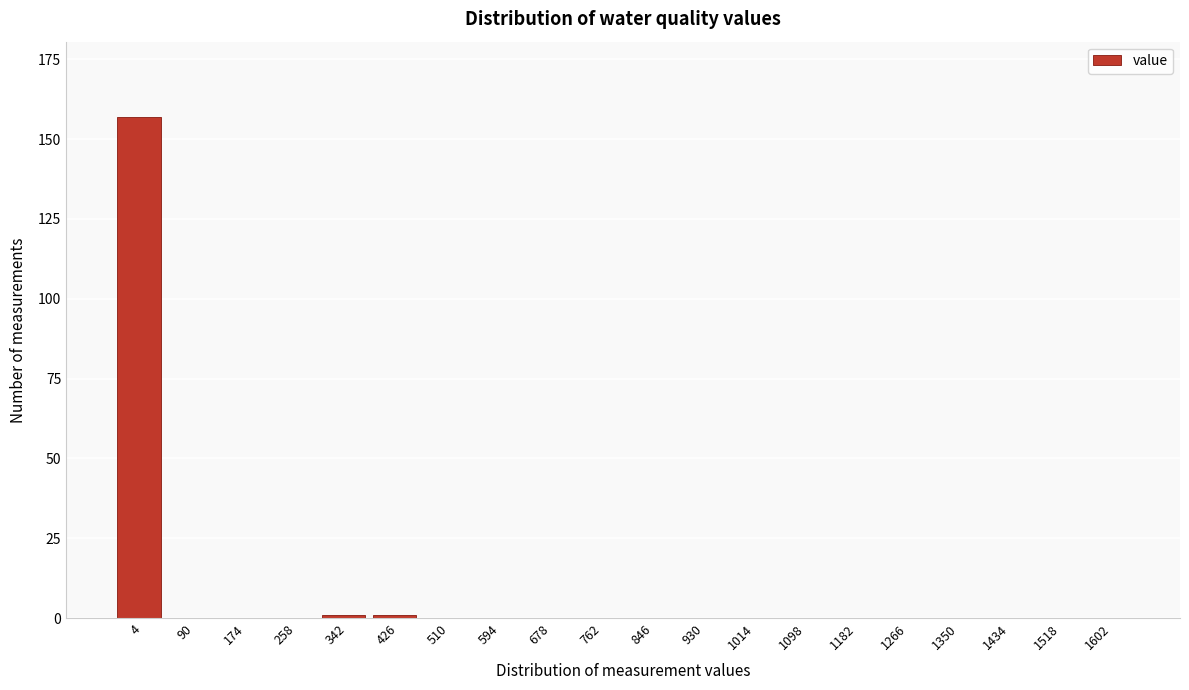

Reading left to right, extract all data points from this chart.

4=157	90=0	174=0	258=0	342=1	426=1	510=0	594=0	678=0	762=0	846=0	930=0	1014=0	1098=0	1182=0	1266=0	1350=0	1434=0	1518=0	1602=0